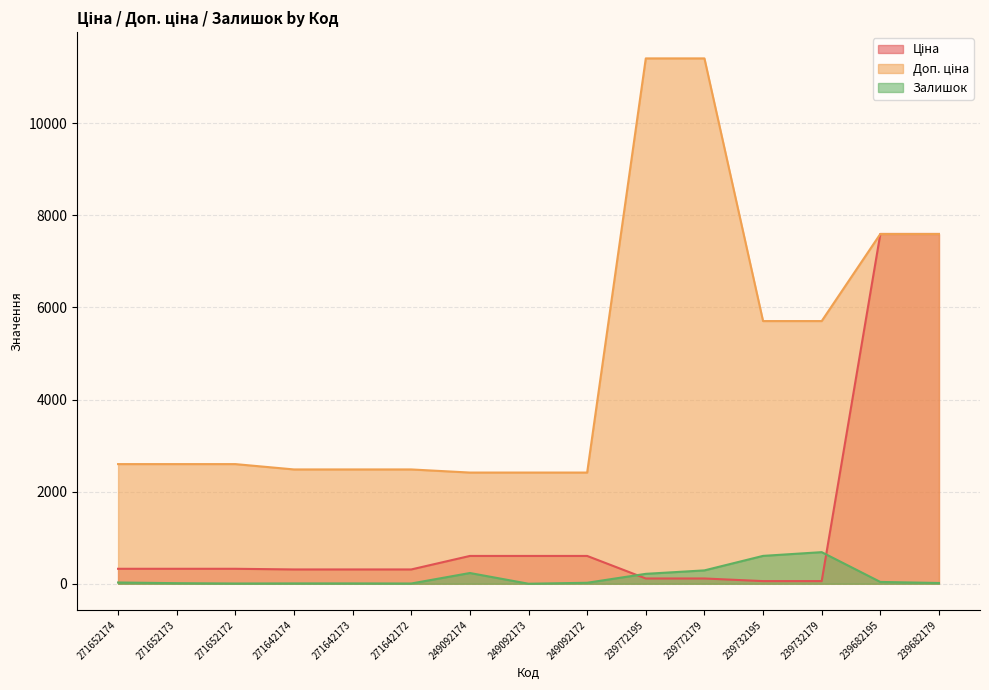

True or false: Доп. ціна has a value of 2598.3 at 271652173.

True